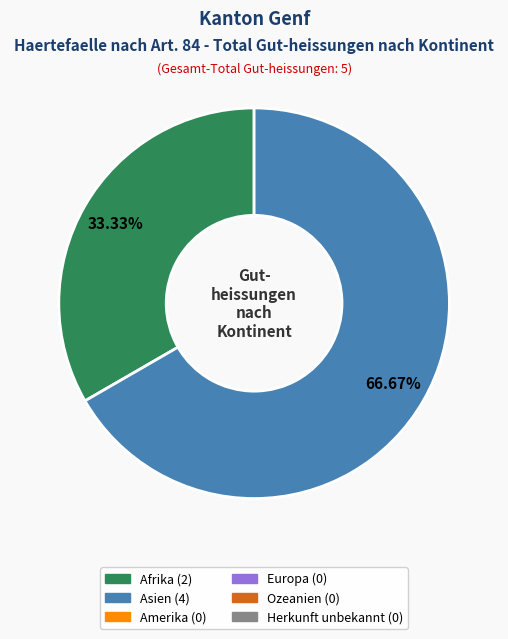

How many segments does this pie chart have?

2